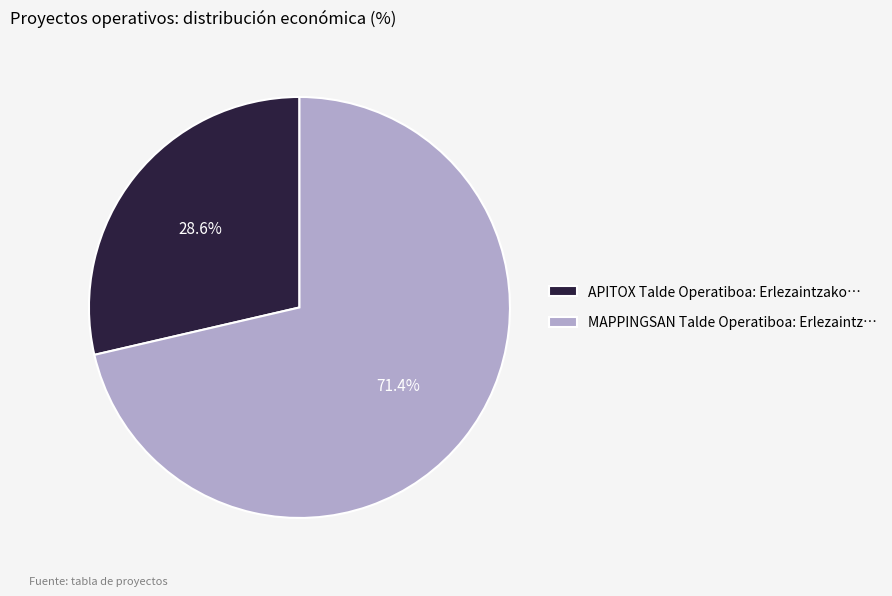

Rank the categories by value from highest to lowest.

MAPPINGSAN Talde Operatiboa, APITOX Talde Operatiboa